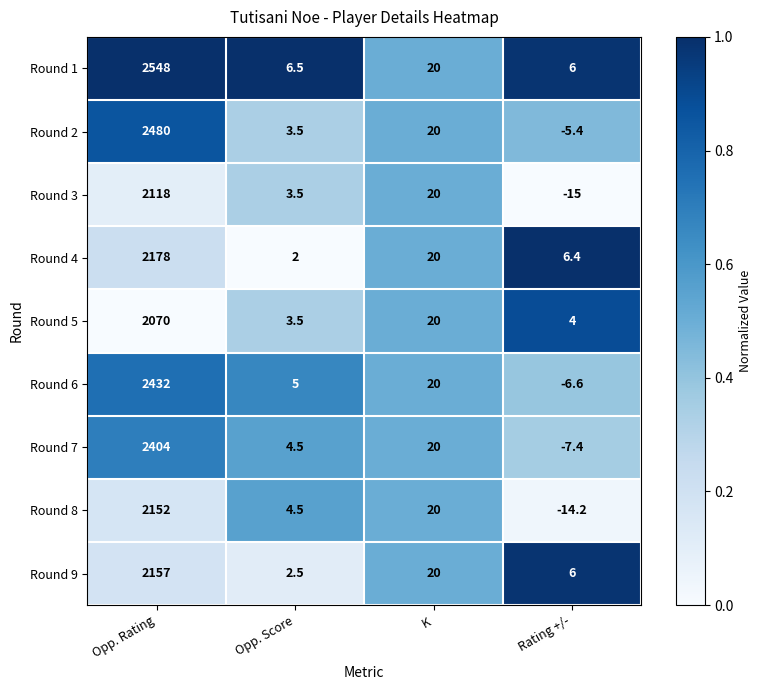

Rank the series by their maximum value, from highest to lowest.

Round 1, Round 2, Round 6, Round 7, Round 4, Round 9, Round 8, Round 3, Round 5